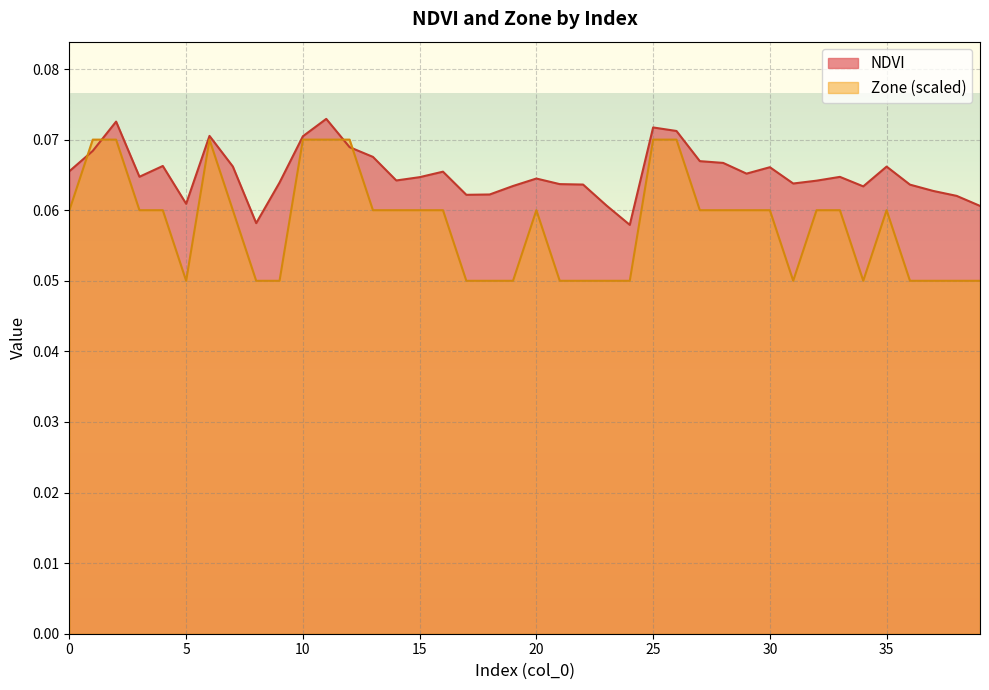

Rank the series by their maximum value, from highest to lowest.

NDVI, Zone (scaled)